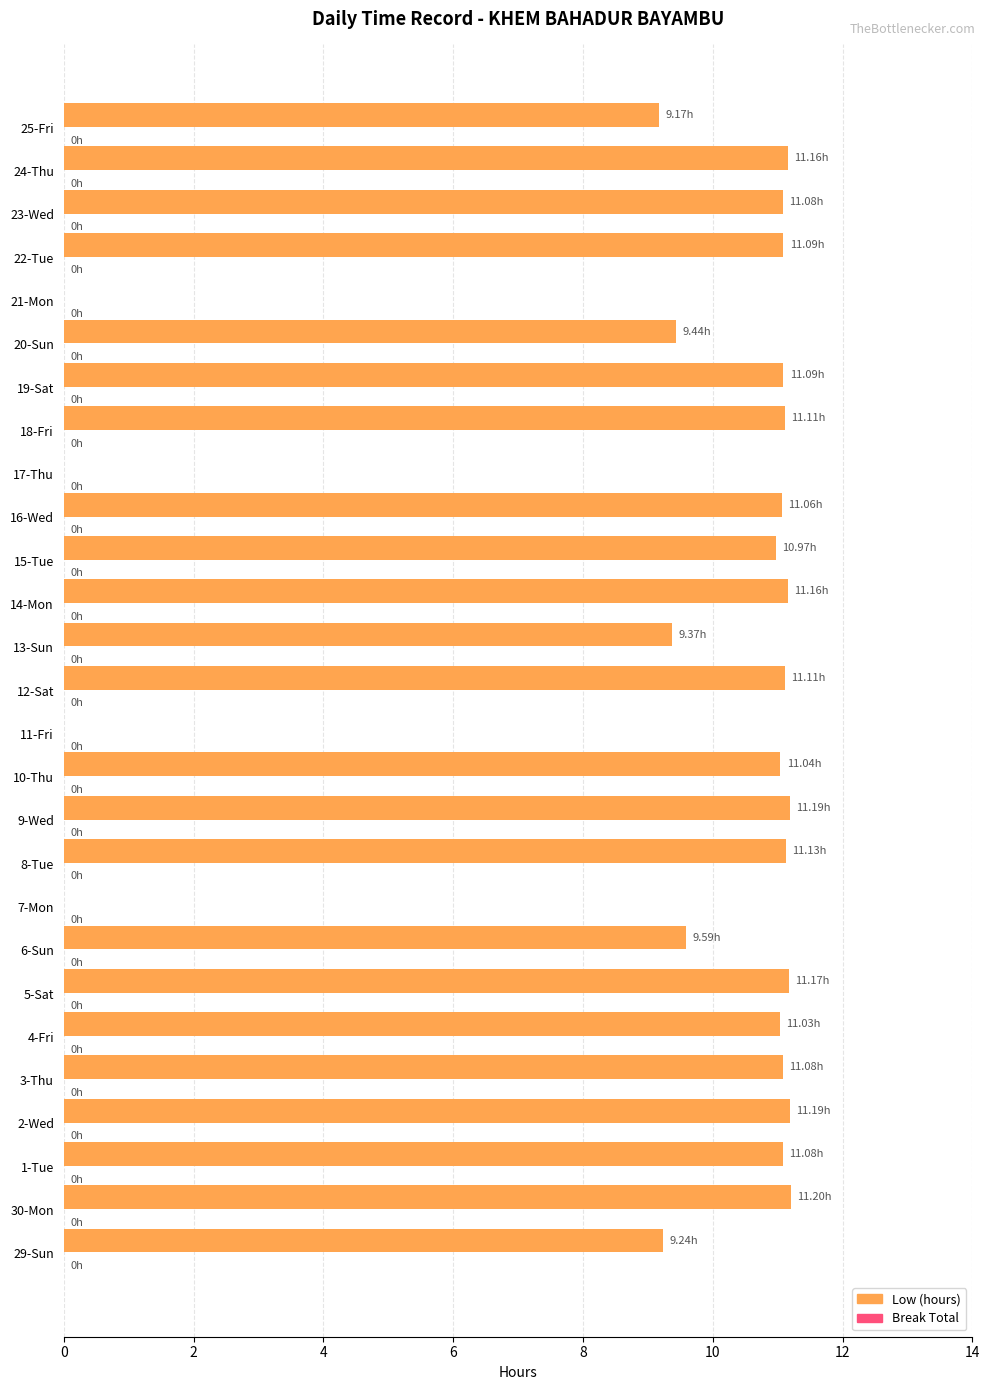

Are the bars horizontal?

Yes